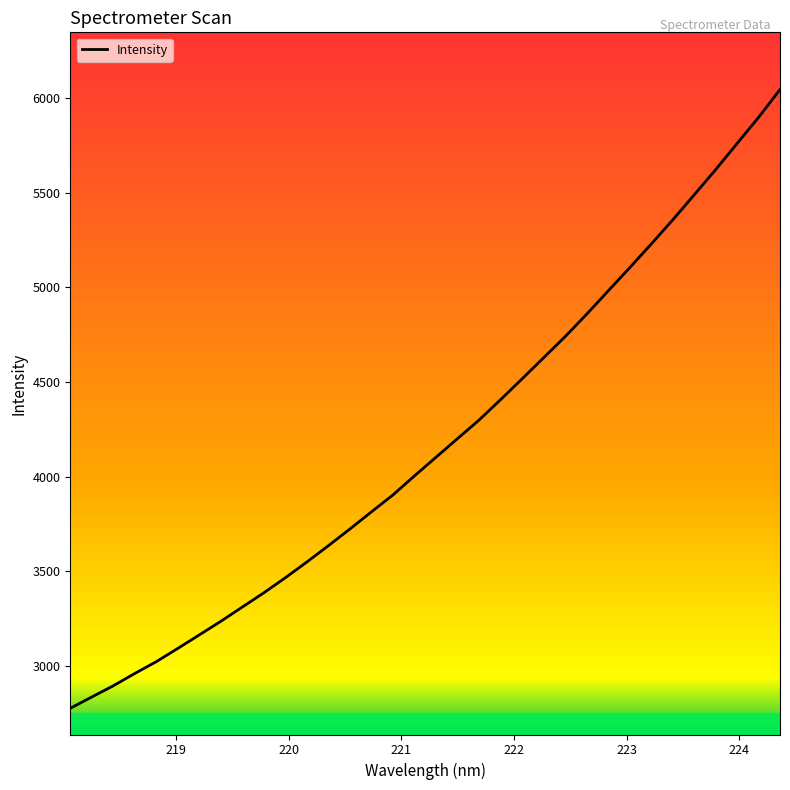

What is the maximum value shown in the chart?

6046.7